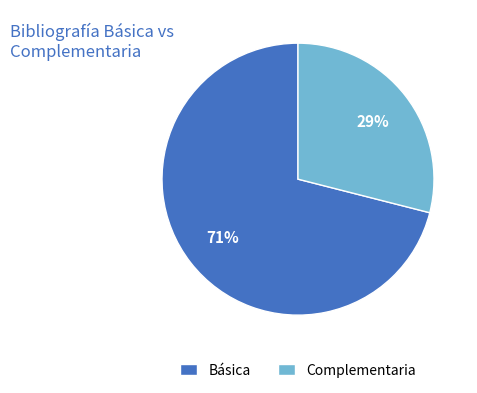

How many slices are in this pie chart?

2